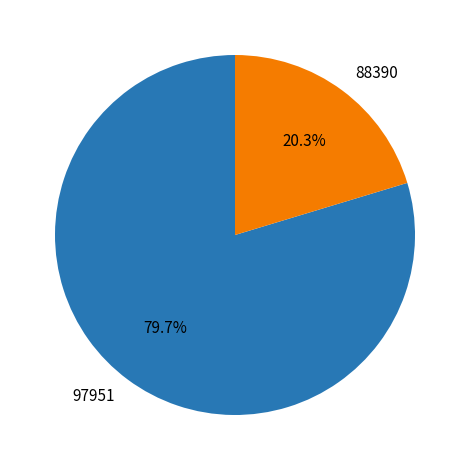

Is there any slice that represents more than half of the pie?

Yes